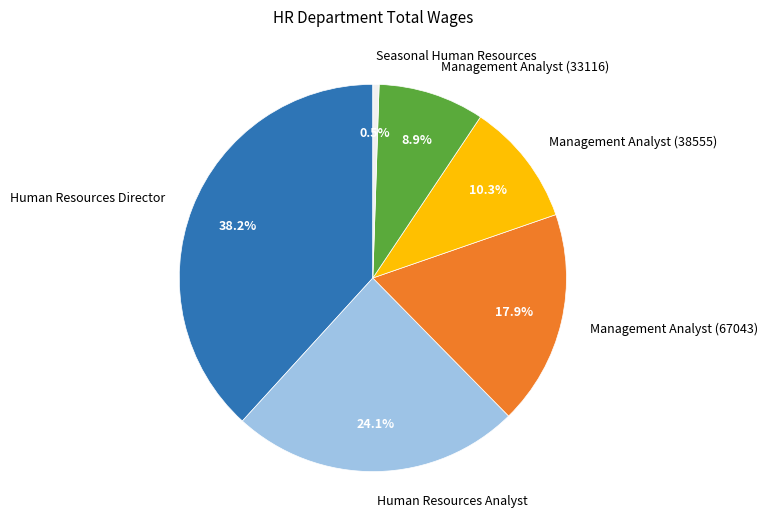

Combined, do Management Analyst (33116) and Seasonal Human Resources account for over 50%?

No